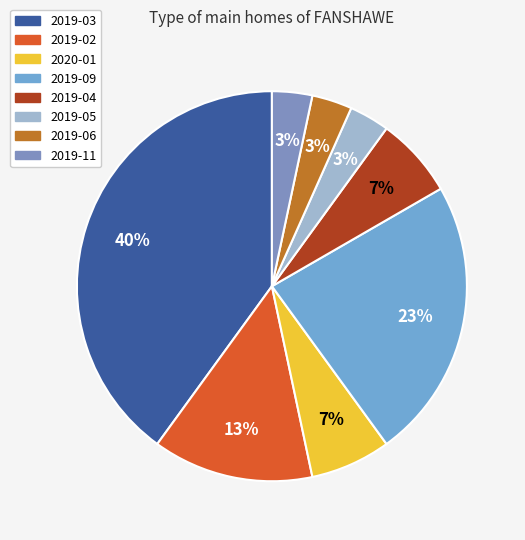

What is the ratio of the value at 2019-09 to the value at 2019-05?

7.0